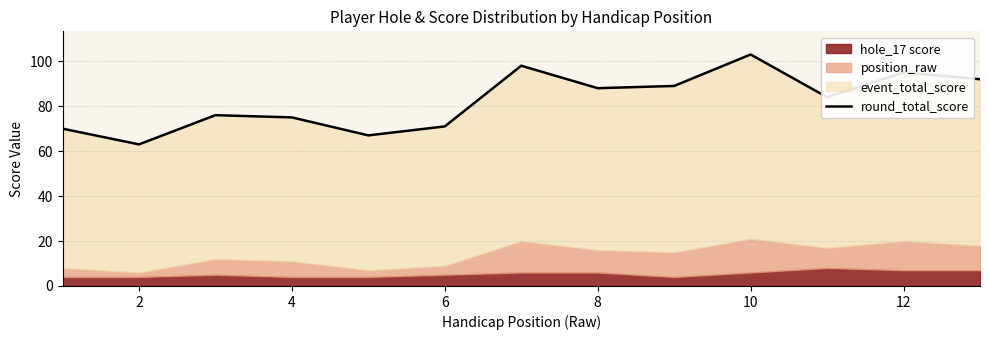

Where is the data nearest to the value 83?

10